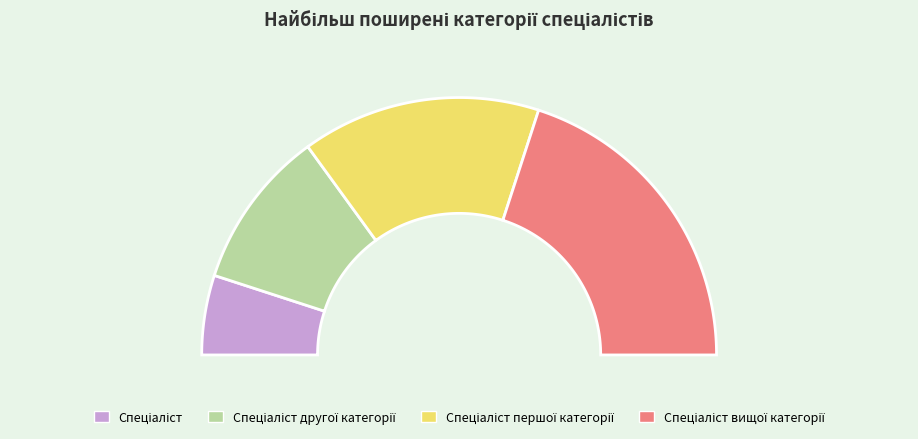

Does Спеціаліст другої категорії account for over 50% of the chart?

No